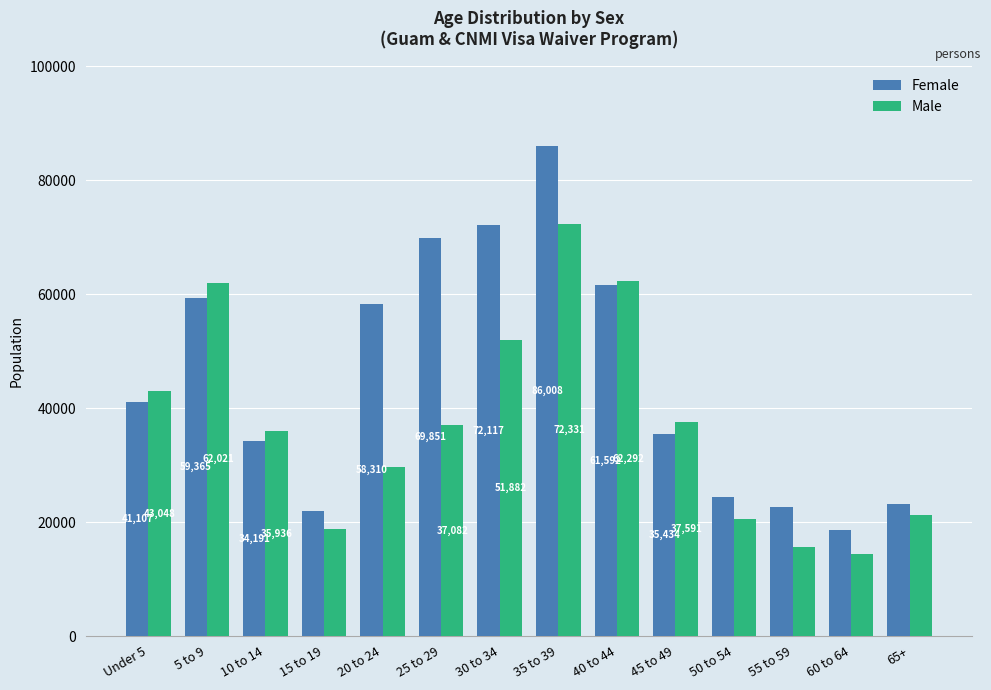

Reading right to left, transcribe all the data shown in this chart.

Female: 65+=23186	60 to 64=18675	55 to 59=22612	50 to 54=24347	45 to 49=35434	40 to 44=61592	35 to 39=86008	30 to 34=72117	25 to 29=69851	20 to 24=58310	15 to 19=21972	10 to 14=34191	5 to 9=59365	Under 5=41107
Male: 65+=21233	60 to 64=14411	55 to 59=15609	50 to 54=20471	45 to 49=37591	40 to 44=62292	35 to 39=72331	30 to 34=51882	25 to 29=37082	20 to 24=29594	15 to 19=18713	10 to 14=35936	5 to 9=62021	Under 5=43048